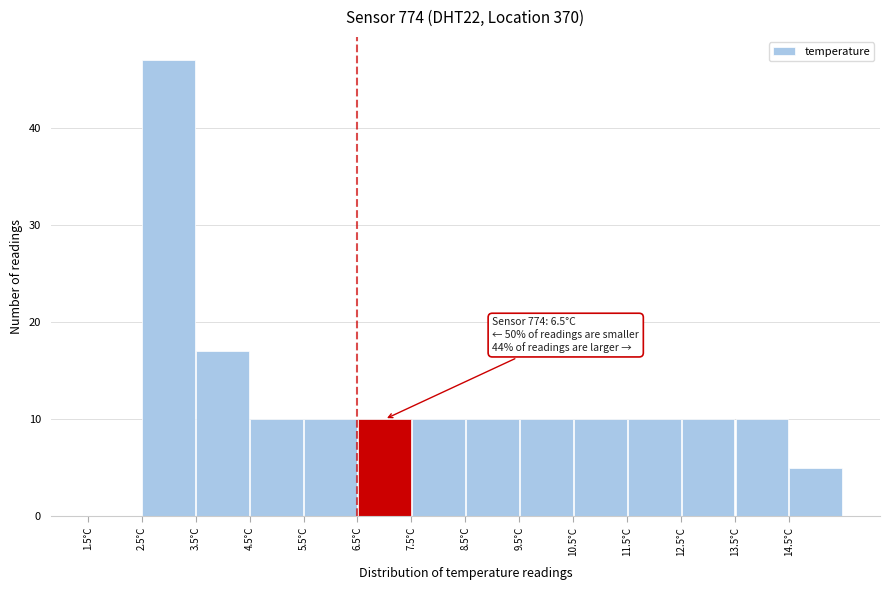

Over which range of the x-axis is the bar tallest?

2.5 to 3.5